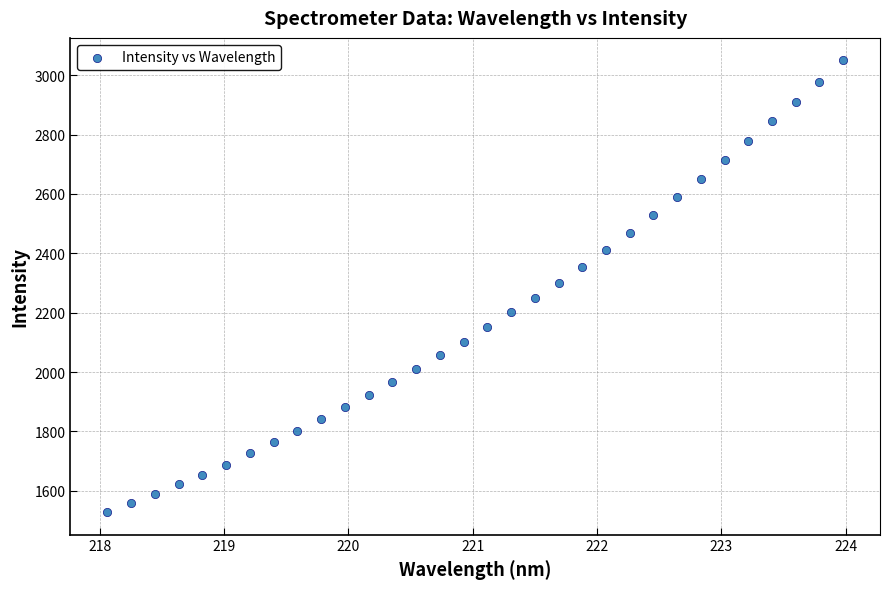

What is the range of X values (max minus min)?

5.9